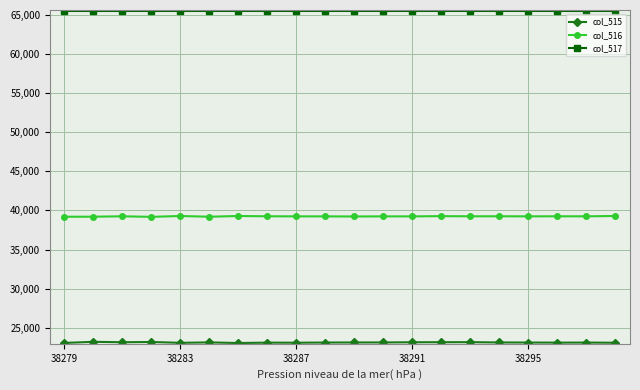

What is the value of the col_517 point at the 5th from the left?

65535